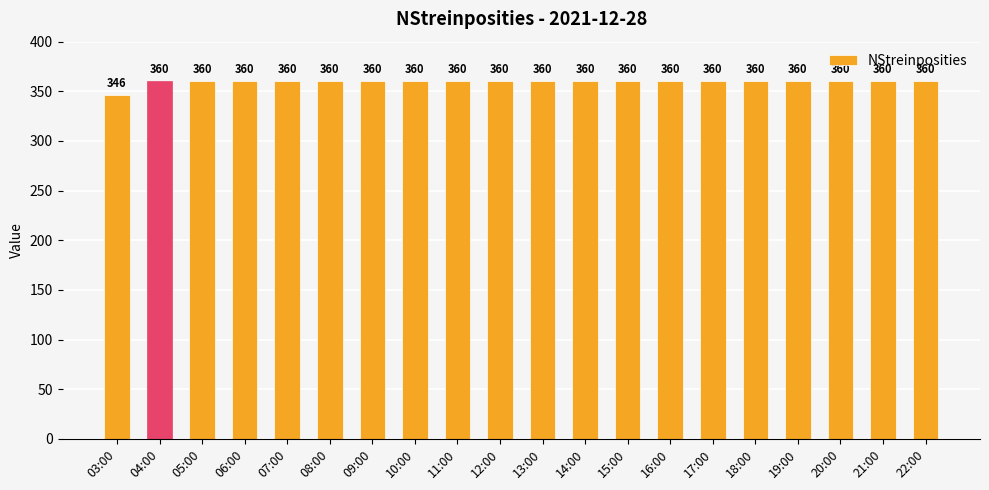

What is the greatest value displayed?

360